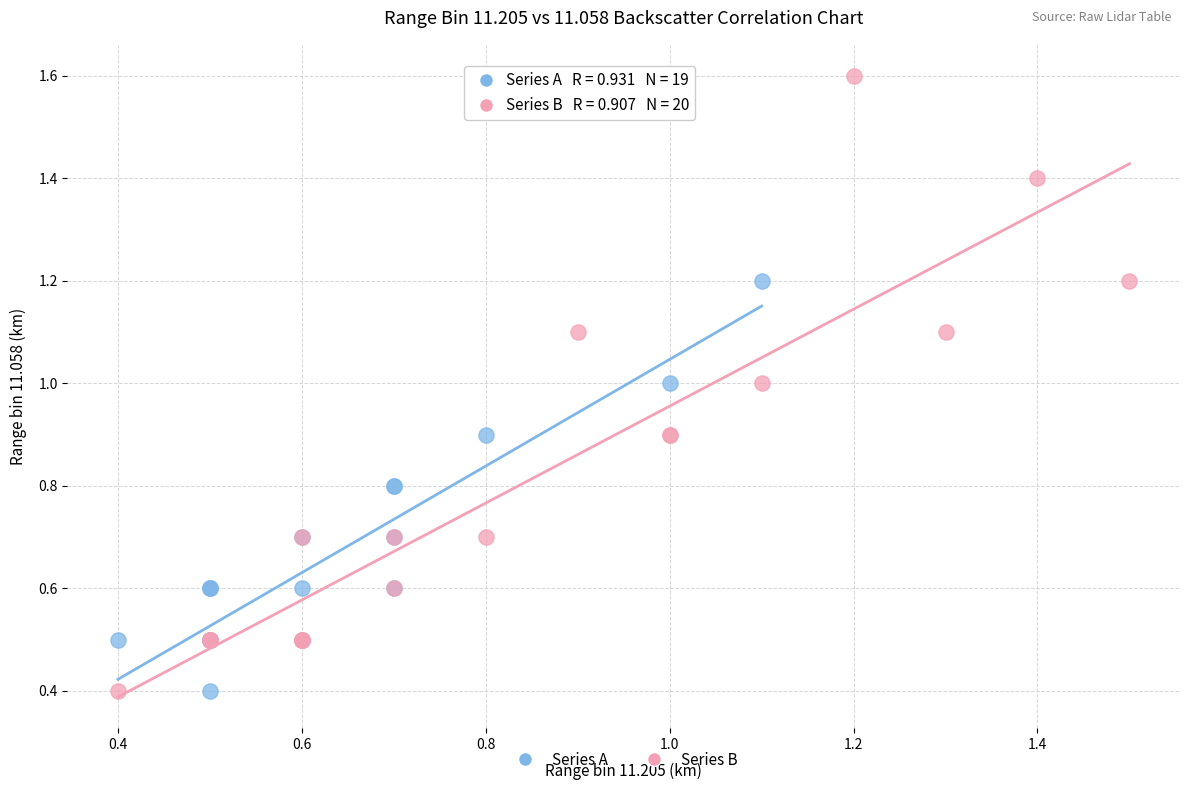

Which series contains the highest Y value?

Series B